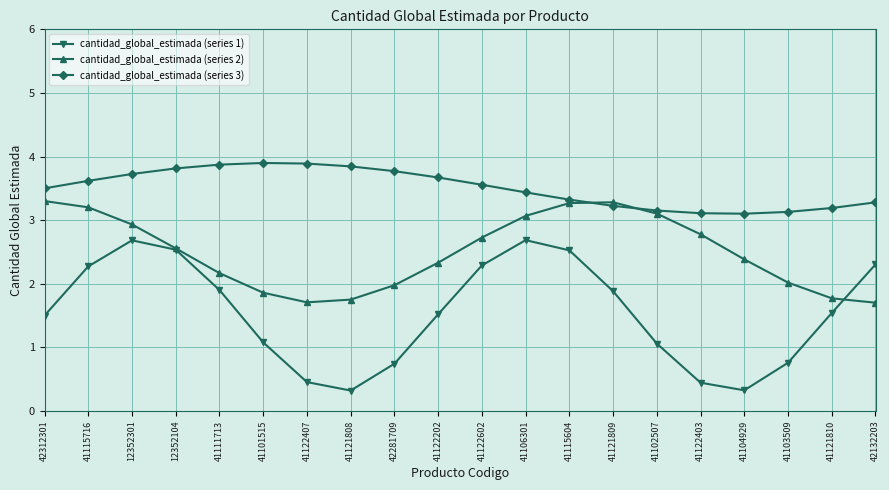

Which series has the widest spread of values?

cantidad_global_estimada (series 1)